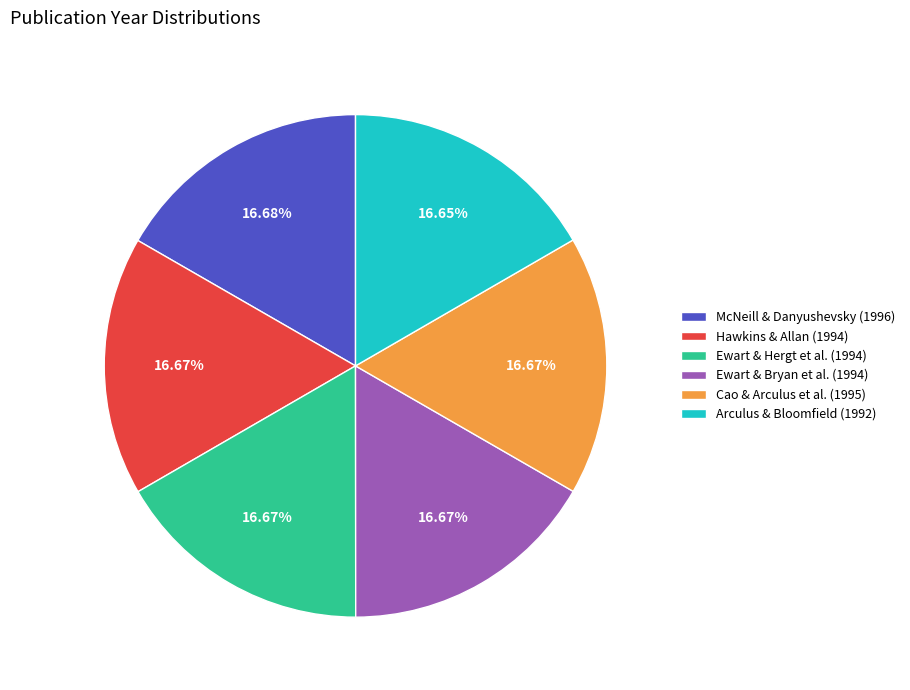

How many slices are in this pie chart?

6